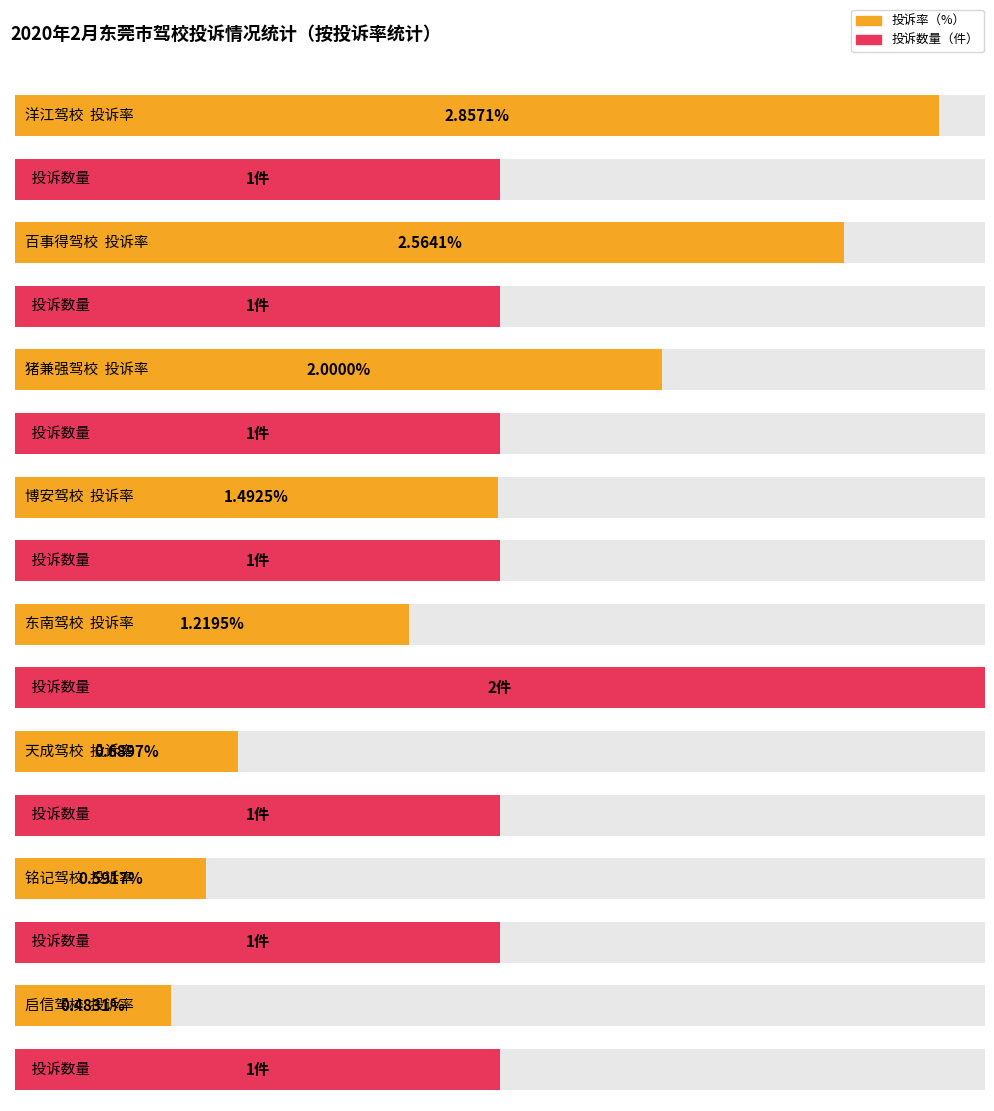

What is the label of the 3rd bar from the left?

猪兼强驾校